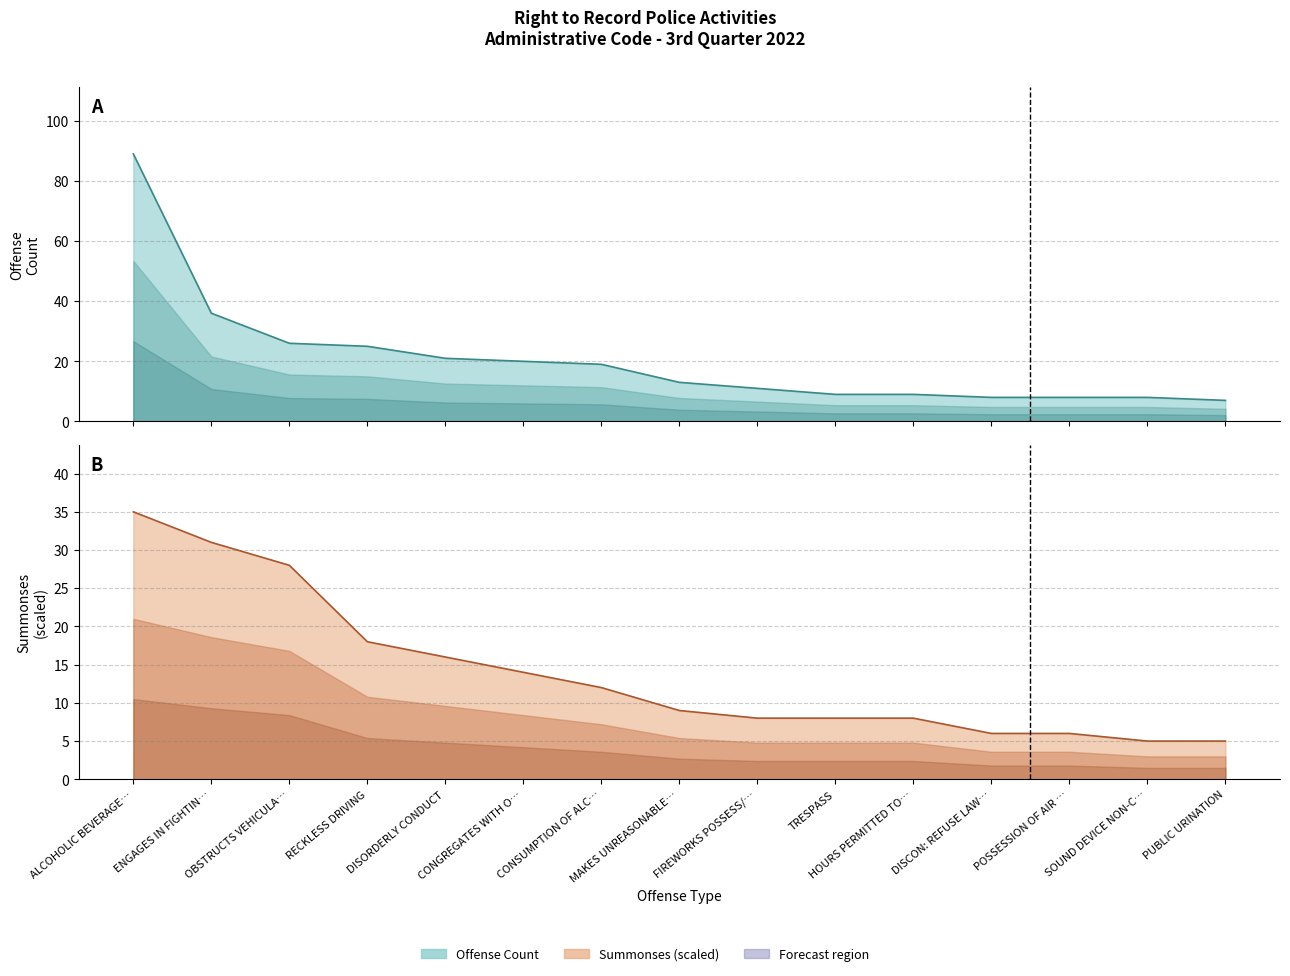

Rank the series by their average value, from highest to lowest.

Offense Count, Summonses (scaled)